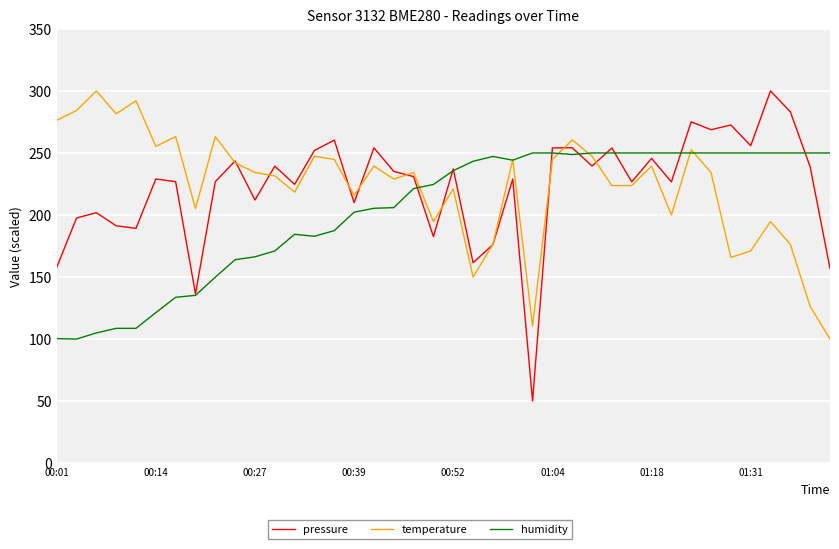

What is the minimum value for humidity?

100.0